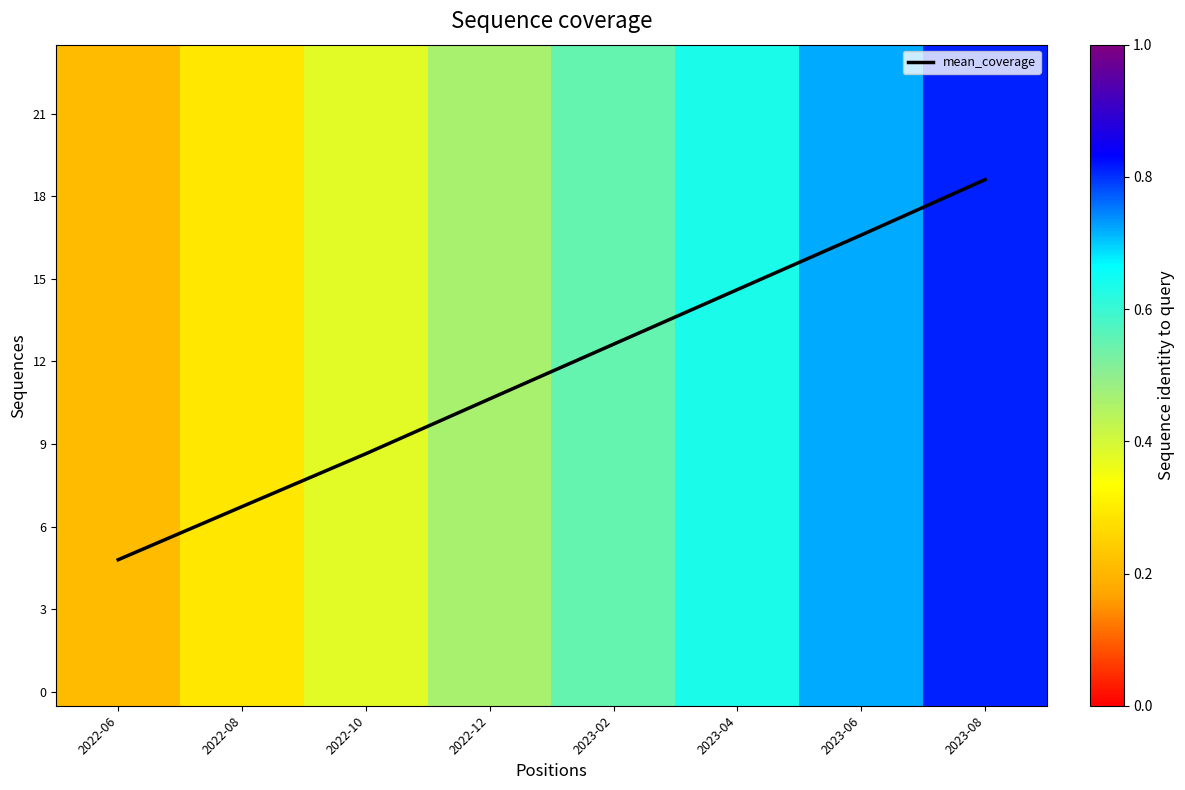

Rank the categories by mean_coverage value from lowest to highest.

2022-06, 2022-08, 2022-10, 2022-12, 2023-02, 2023-04, 2023-06, 2023-08